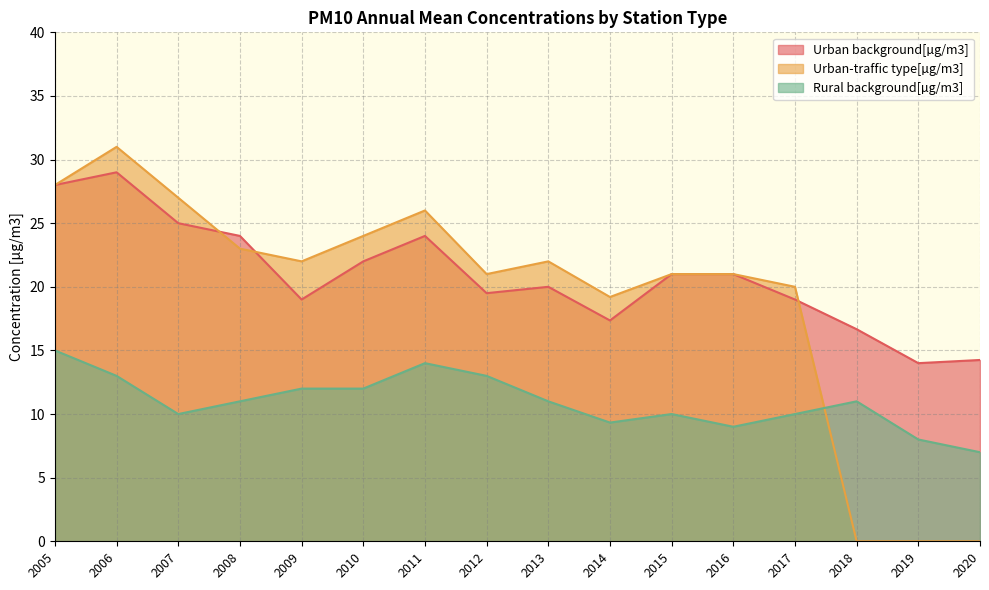

True or false: Rural background[µg/m3] has more than 0 interior local peaks.

True